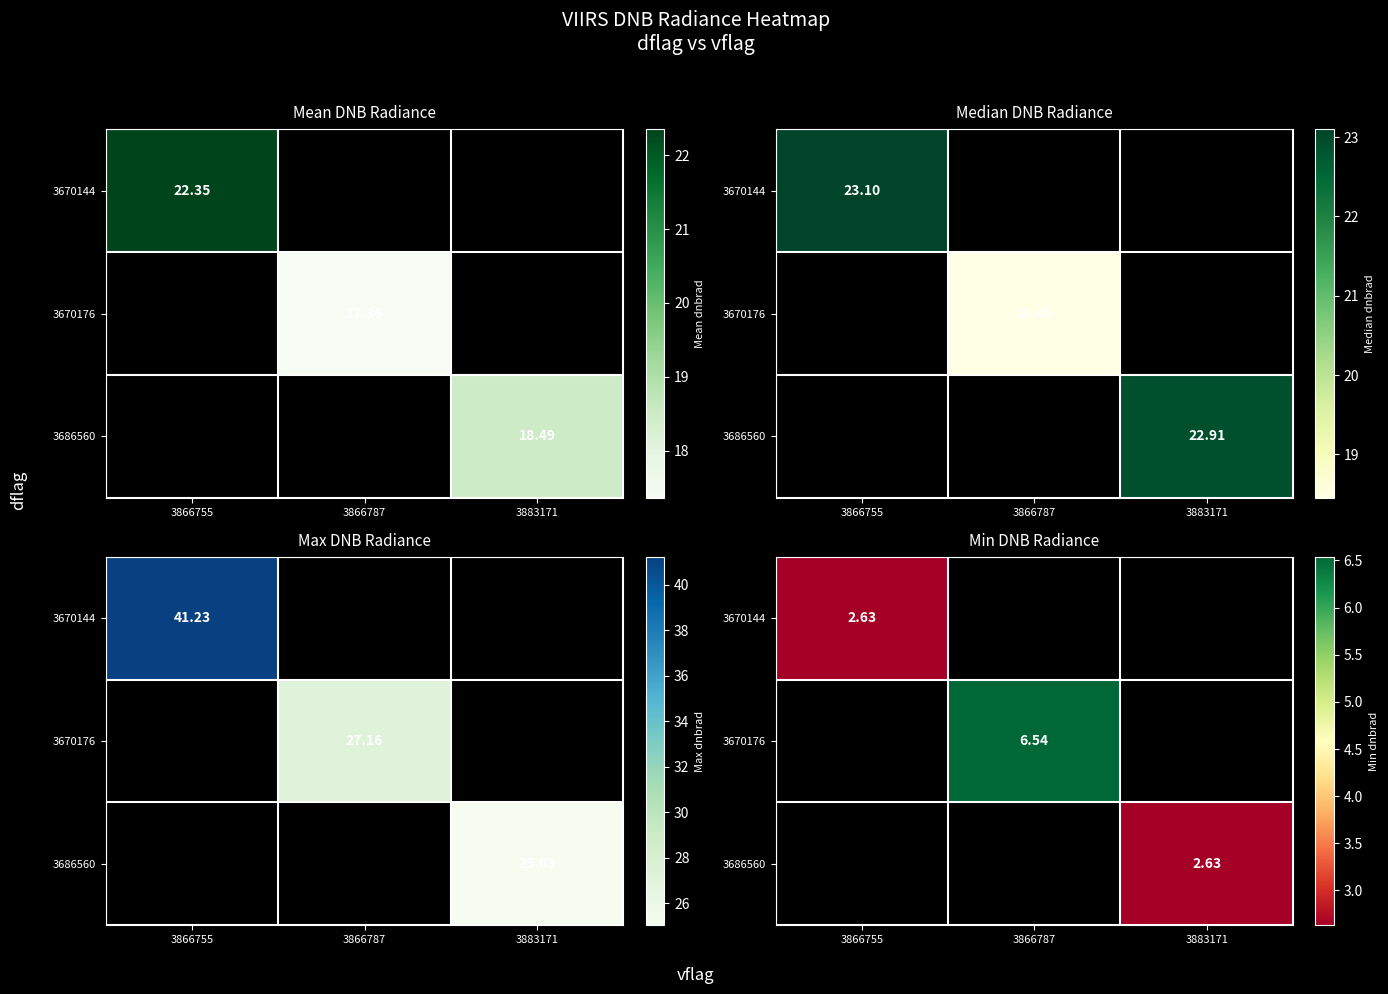

Rank the series by their maximum value, from highest to lowest.

3670144, 3670176, 3686560